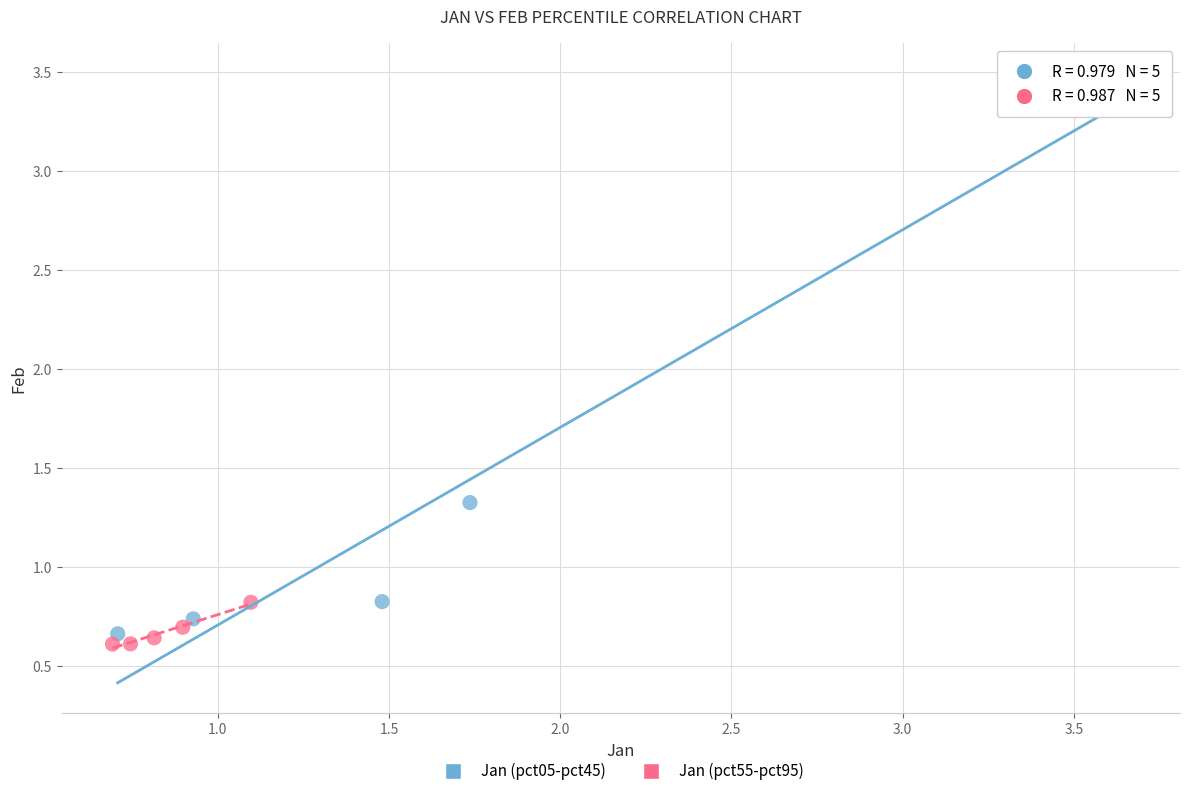

Which series contains the highest Y value?

Jan (pct05-pct45)